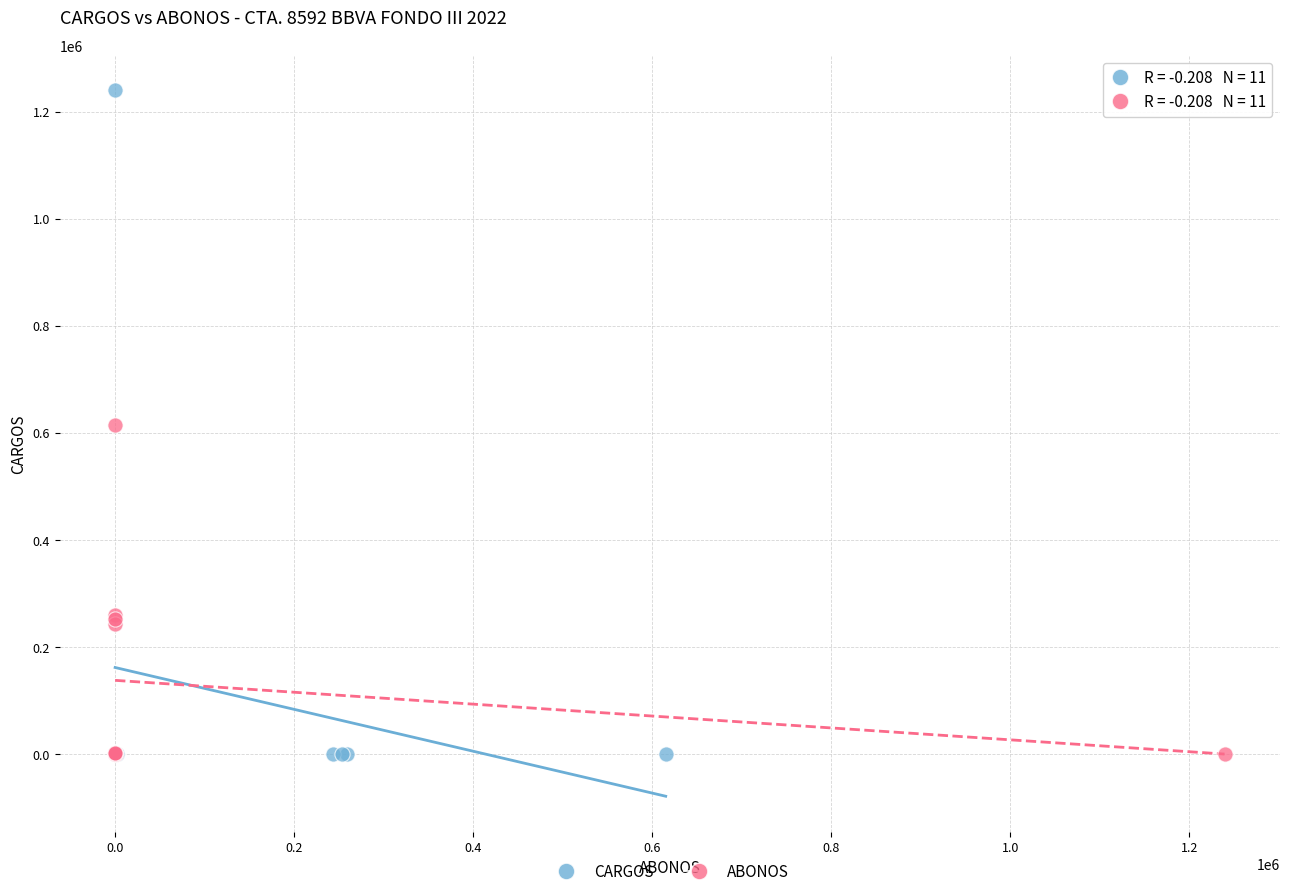

Which series contains the highest Y value?

CARGOS